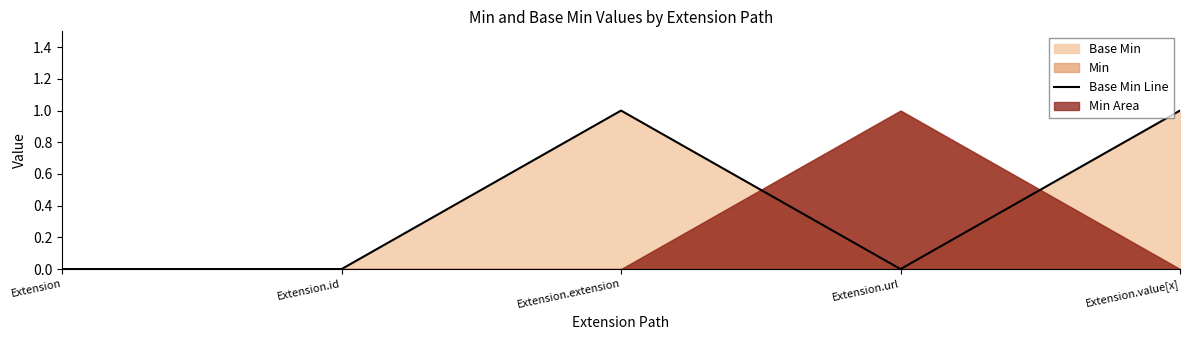

Between Extension.extension and Extension.url, which is larger?

Extension.extension